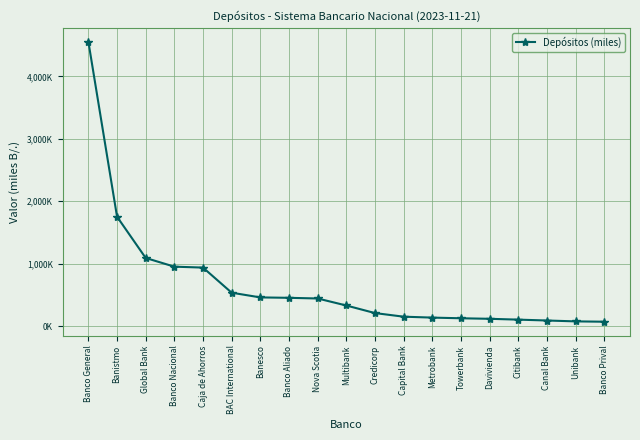

Is it true that the value at Global Bank is 1090551.0?

True